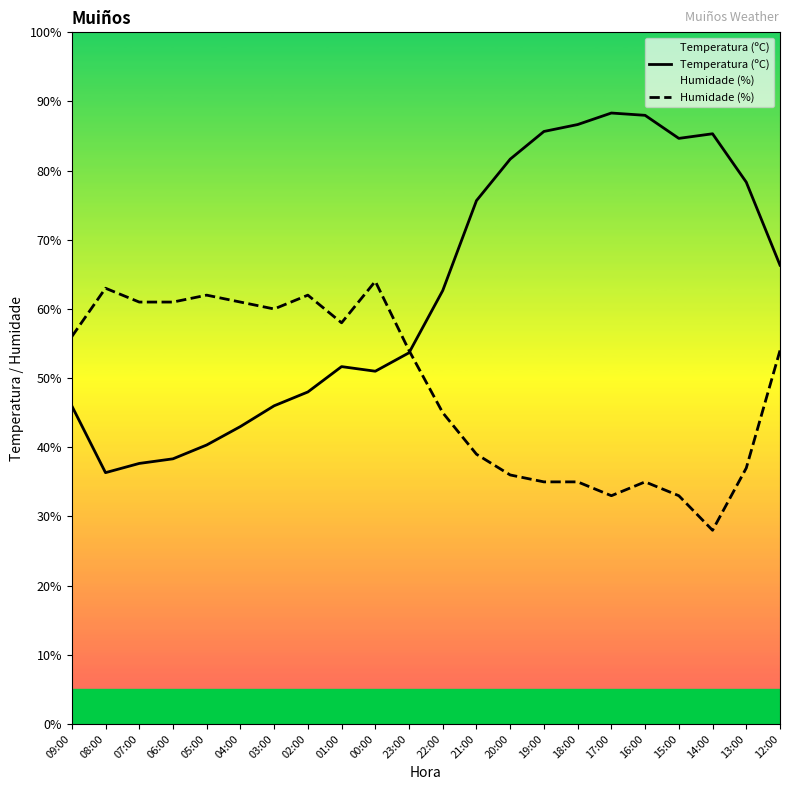

At 03:00, list the series in order from largest to smallest.

Humidade (%), Temperatura (ºC)